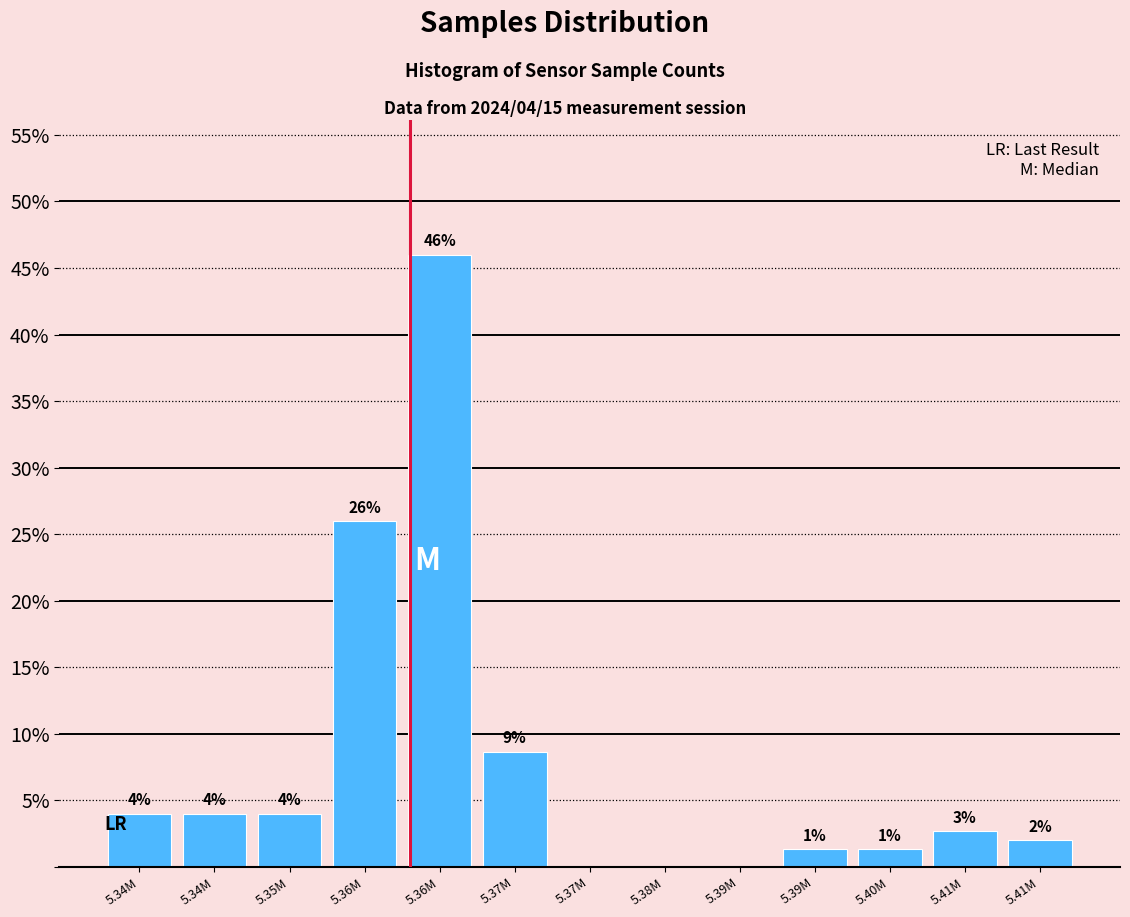

Count the number of data series in this chart.

1